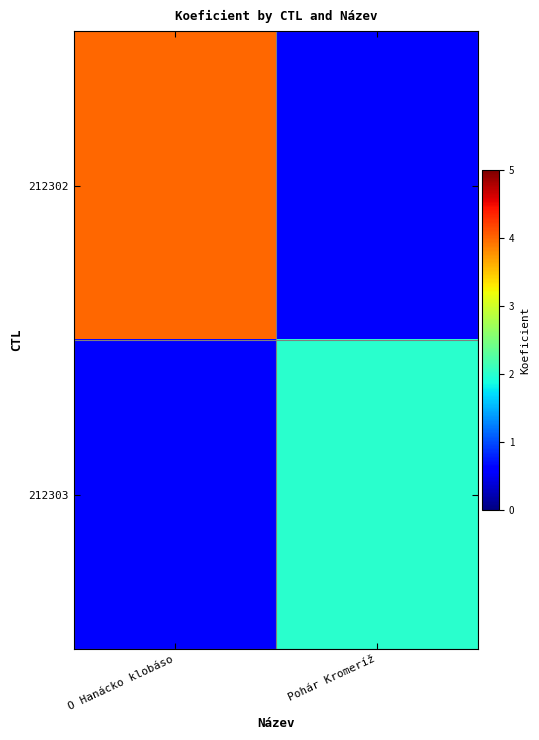

At how many categories does at least one series exceed 3?

1